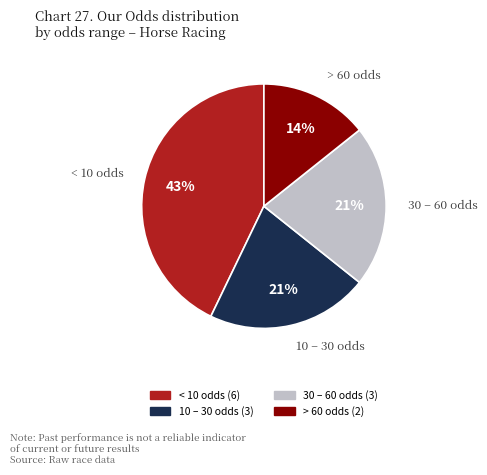

To the nearest percent, what is the average slice percentage?

25%